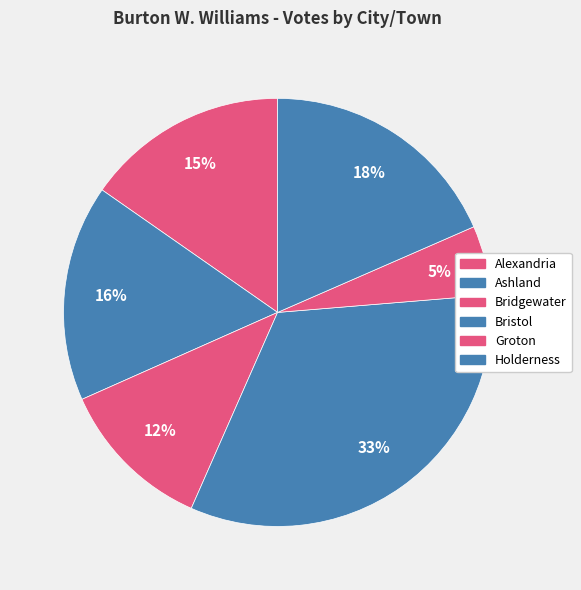

How much of the chart is everything except Alexandria?

84.7%